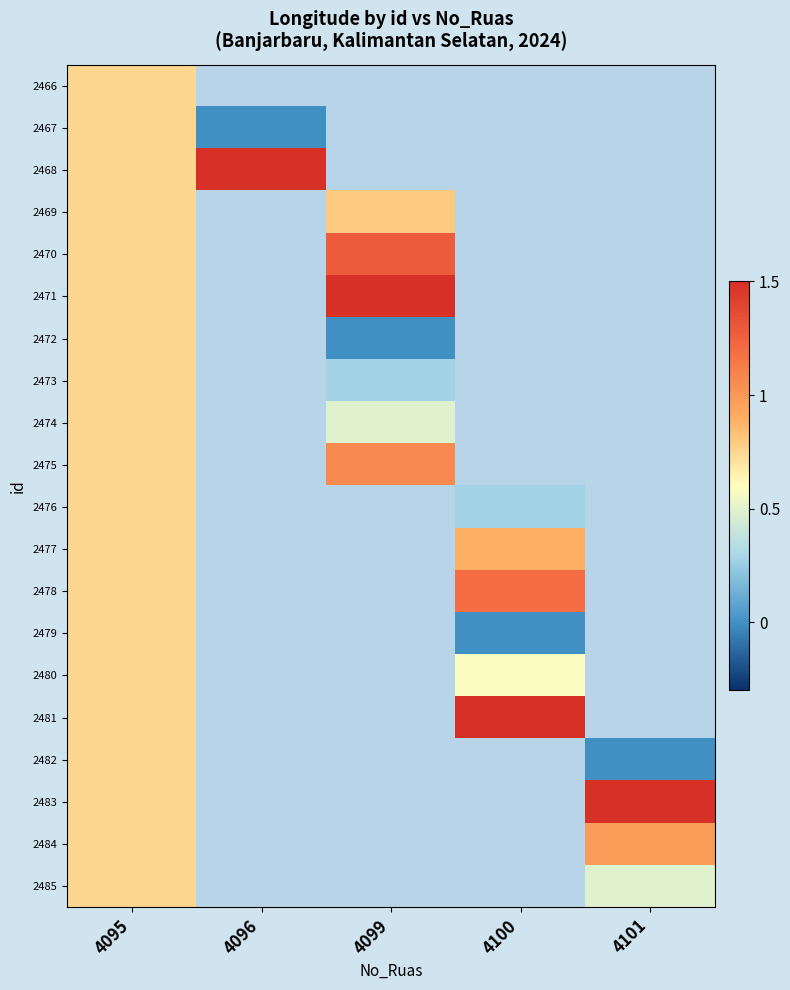

At how many categories does at least one series exceed 0?

5